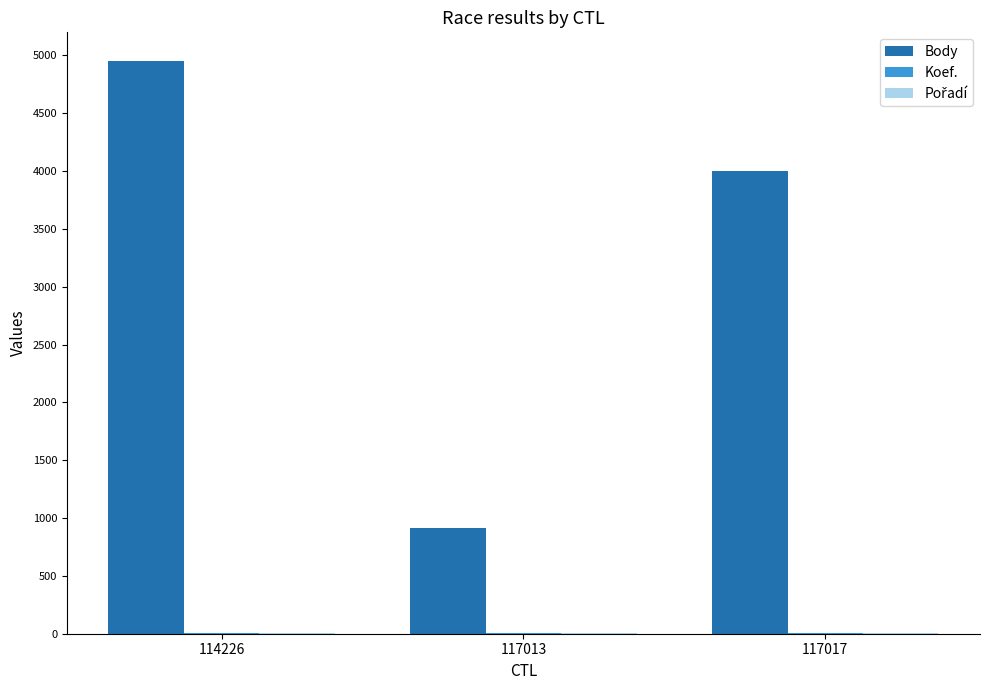

What is the greatest value displayed?

4952